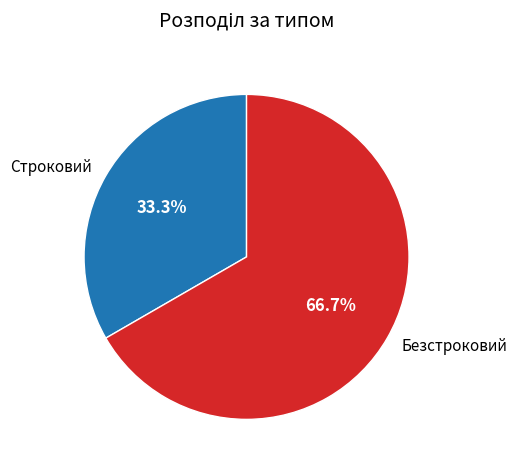

Rank the categories by value from highest to lowest.

Безстроковий, Строковий